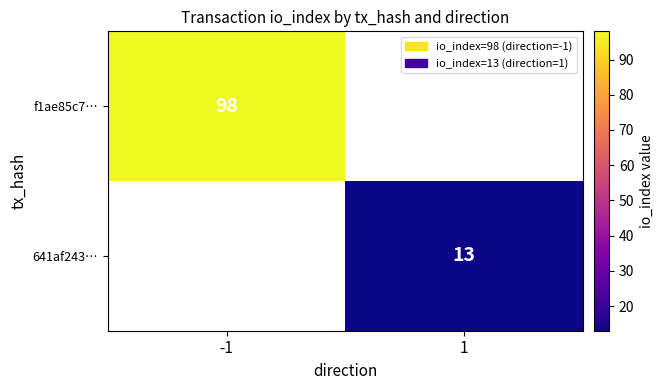

Is the value of f1ae85c7… at -1 greater than the value of 641af243… at 1?

Yes